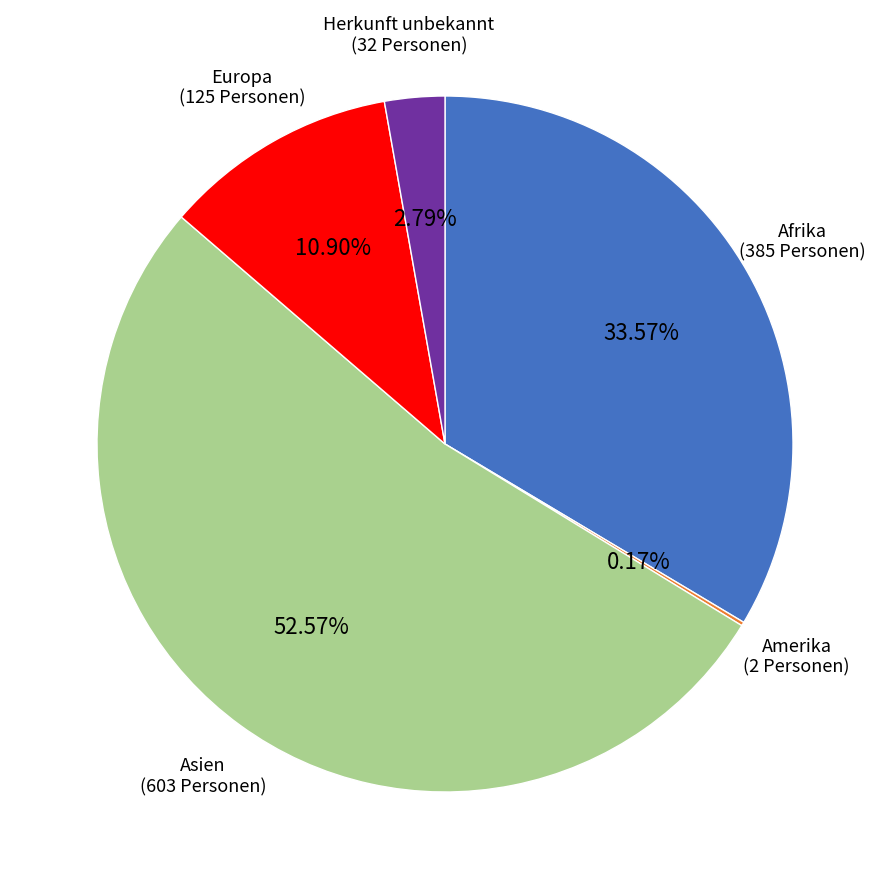

Combined, do Herkunft unbekannt and Europa account for over 50%?

No